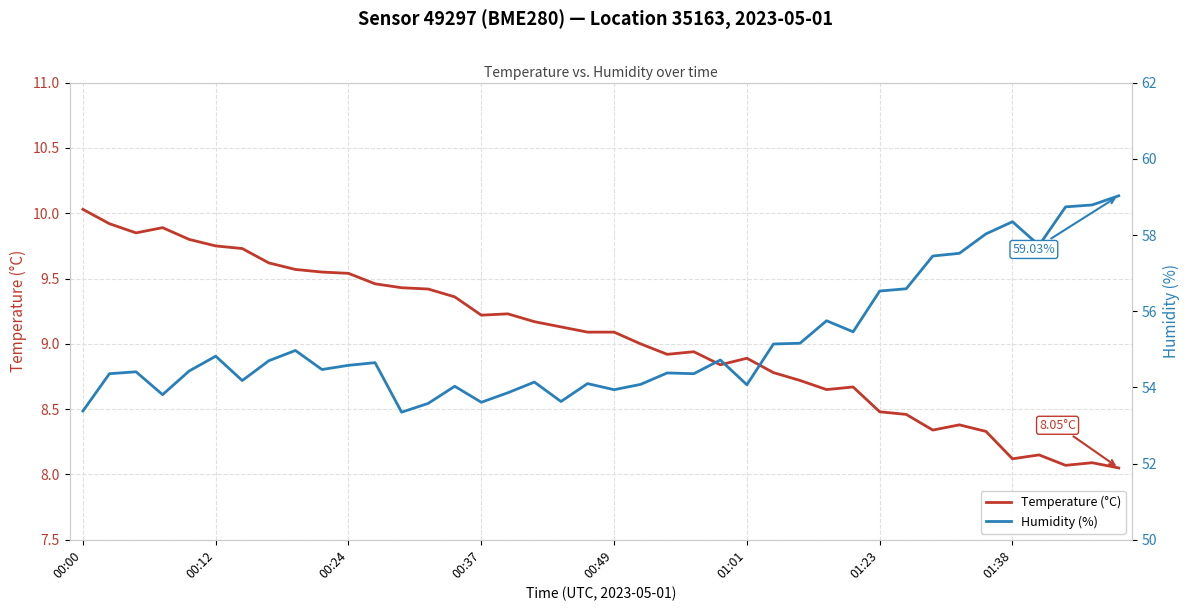

What is the difference between the maximum and minimum values in the Humidity (%) series?

5.7